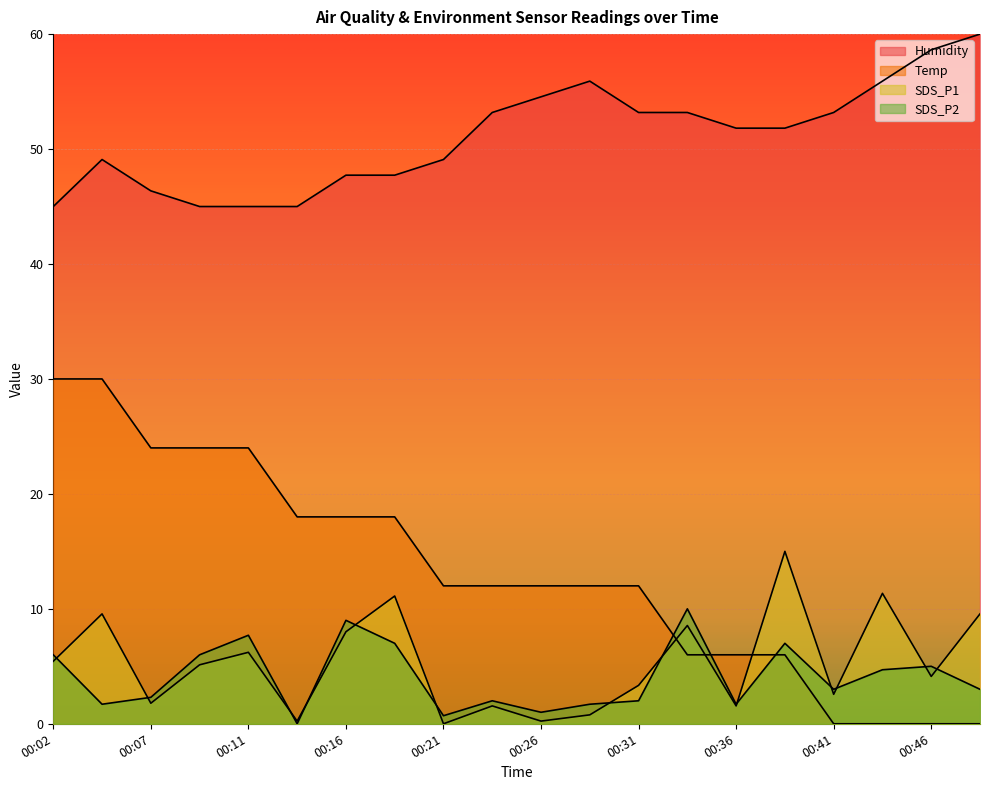

At which label does Temp first exceed 11?

00:02